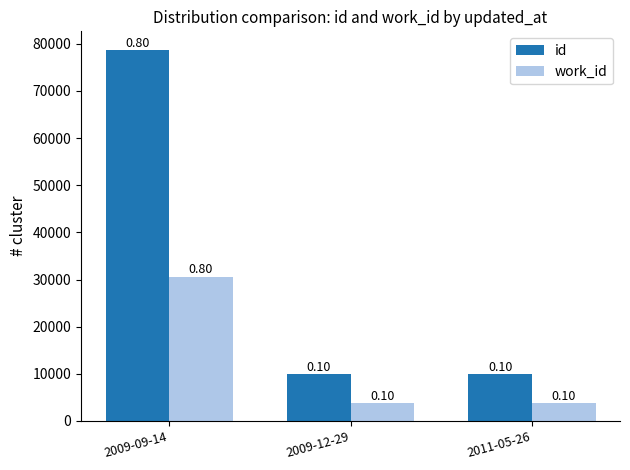

Are the bars horizontal?

No